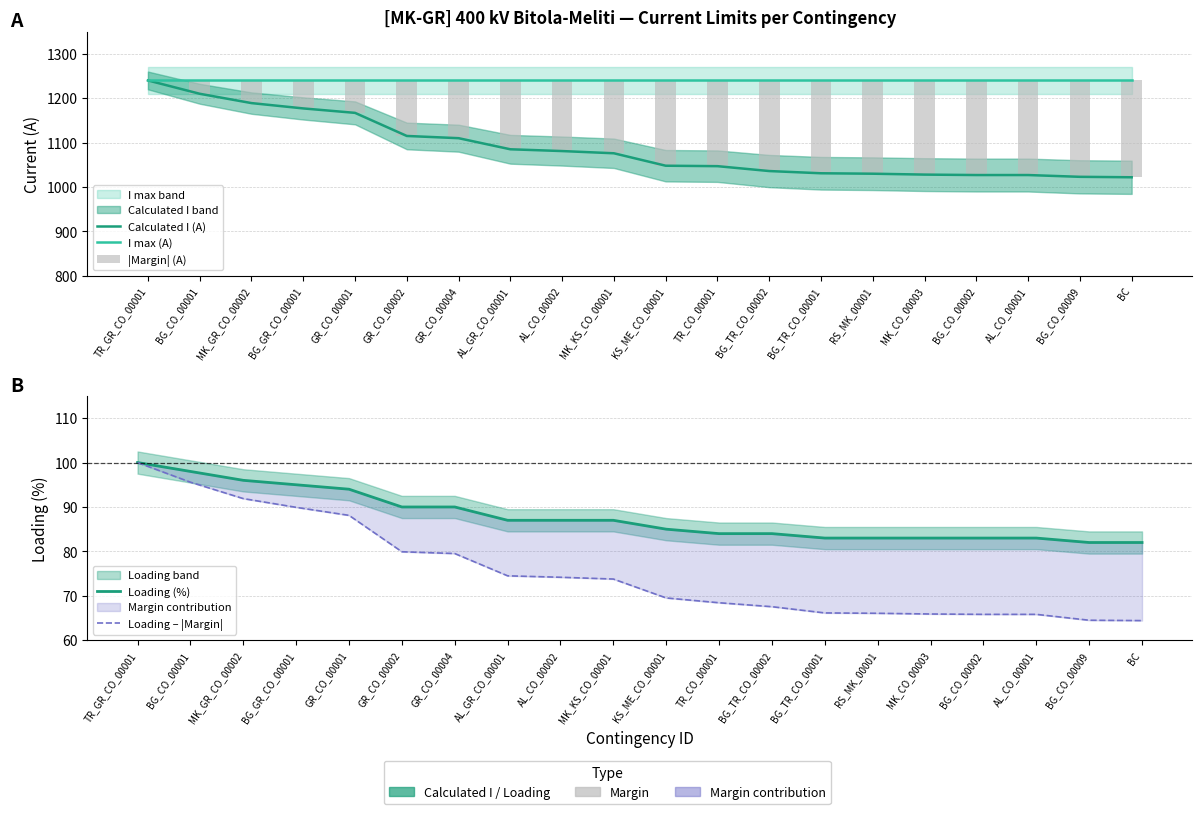

Reading left to right, extract all data points from this chart.

Calculated I (A): 1240.0	1210.0	1189.0	1177.0	1167.0	1115.0	1110.0	1085.0	1081.0	1076.0	1048.0	1047.0	1036.0	1031.0	1030.0	1028.0	1027.0	1027.0	1023.0	1022.0
I max (A): 1240.0	1240.0	1240.0	1240.0	1240.0	1240.0	1240.0	1240.0	1240.0	1240.0	1240.0	1240.0	1240.0	1240.0	1240.0	1240.0	1240.0	1240.0	1240.0	1240.0
|Margin| (A): 0.0	30.0	51.0	63.0	73.0	125.0	130.0	155.0	159.0	164.0	192.0	193.0	204.0	209.0	210.0	212.0	213.0	213.0	217.0	218.0
Loading (%): 100.0	98.0	96.0	95.0	94.0	90.0	90.0	87.0	87.0	87.0	85.0	84.0	84.0	83.0	83.0	83.0	83.0	83.0	82.0	82.0
Loading – |Margin|: 100.0	95.6	91.9	89.9	88.1	79.9	79.5	74.5	74.2	73.8	69.5	68.4	67.5	66.1	66.1	65.9	65.8	65.8	64.5	64.4